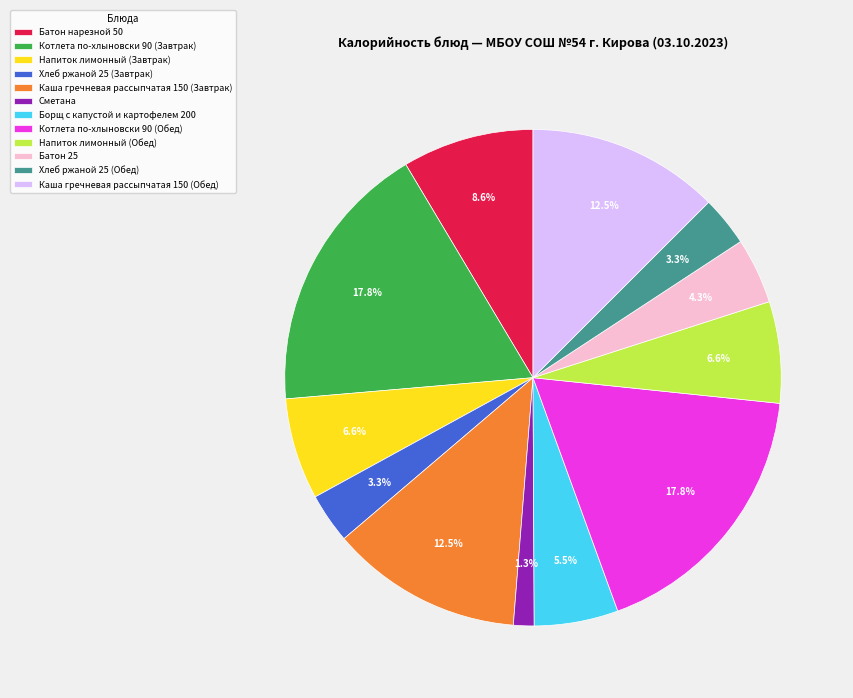

True or false: Котлета по-хлыновски 90 (Обед) accounts for 30% of the total.

False